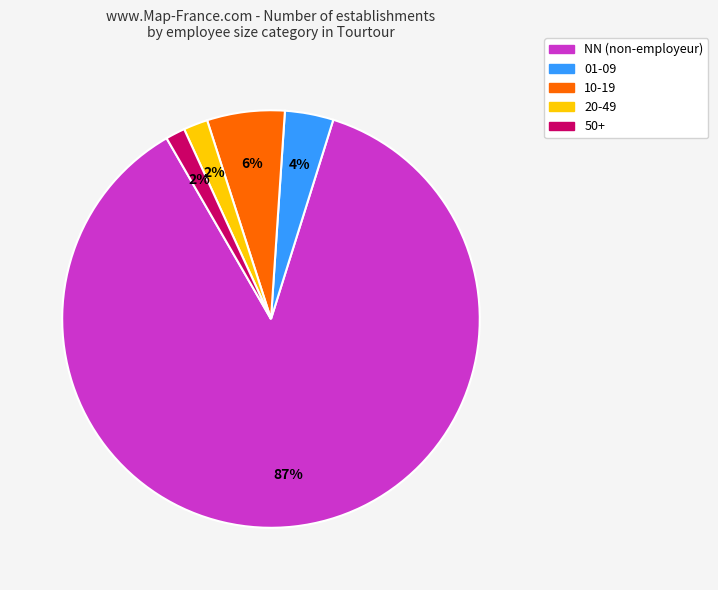

Does any single category account for the majority?

Yes